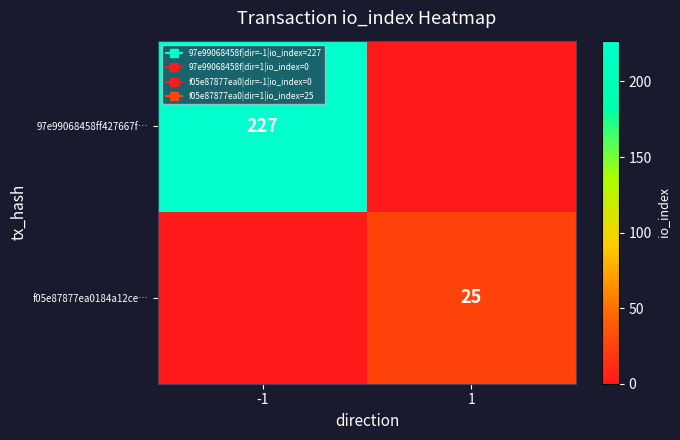

What is the sum of the 97e99068458ff427667f… values at 1 and -1?

227